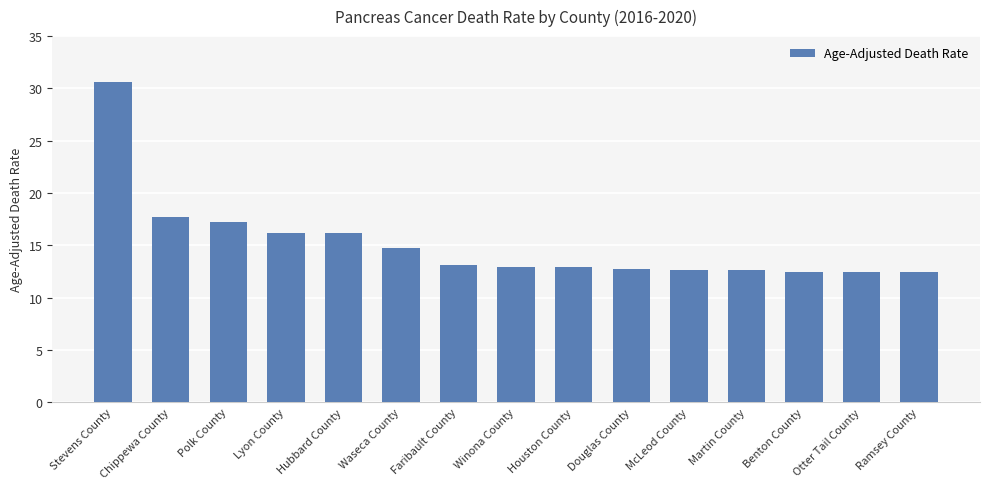

What is the greatest value displayed?

30.6